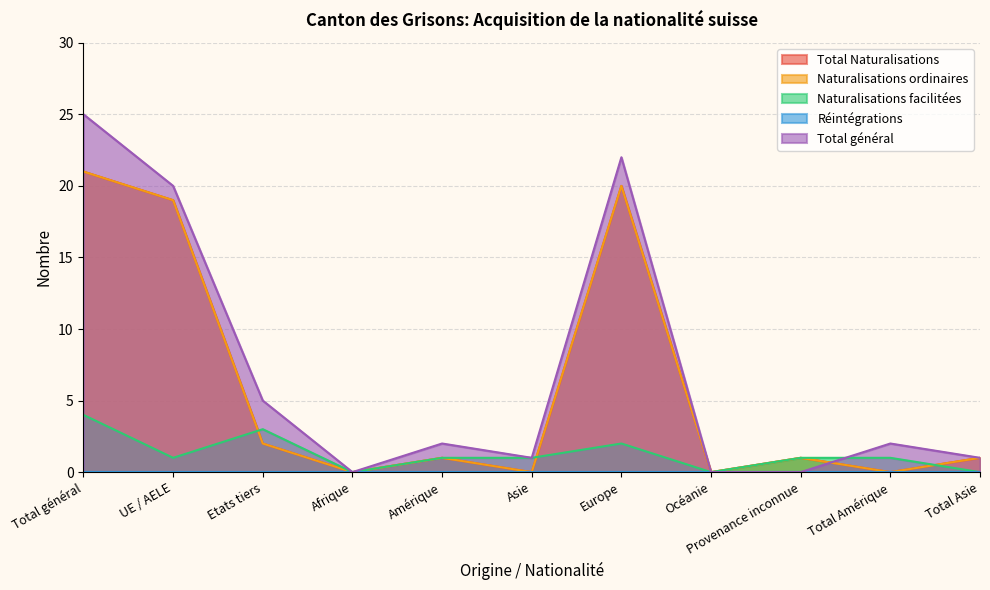

What is the label of the 2nd point from the right?

Total Amérique